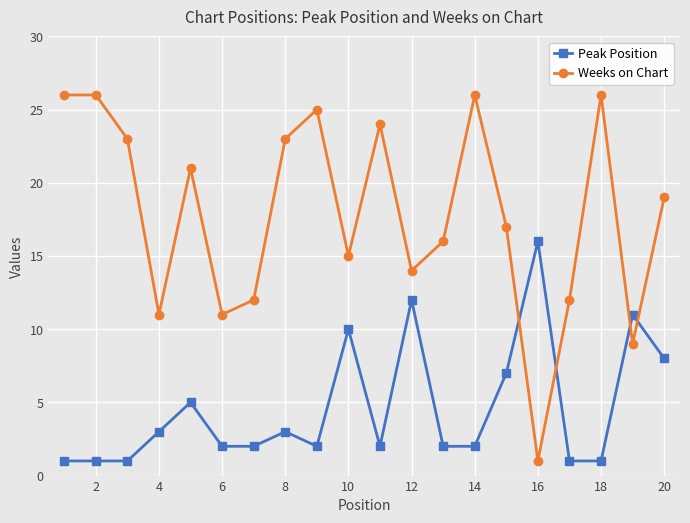

What is the minimum value shown in the chart?

1